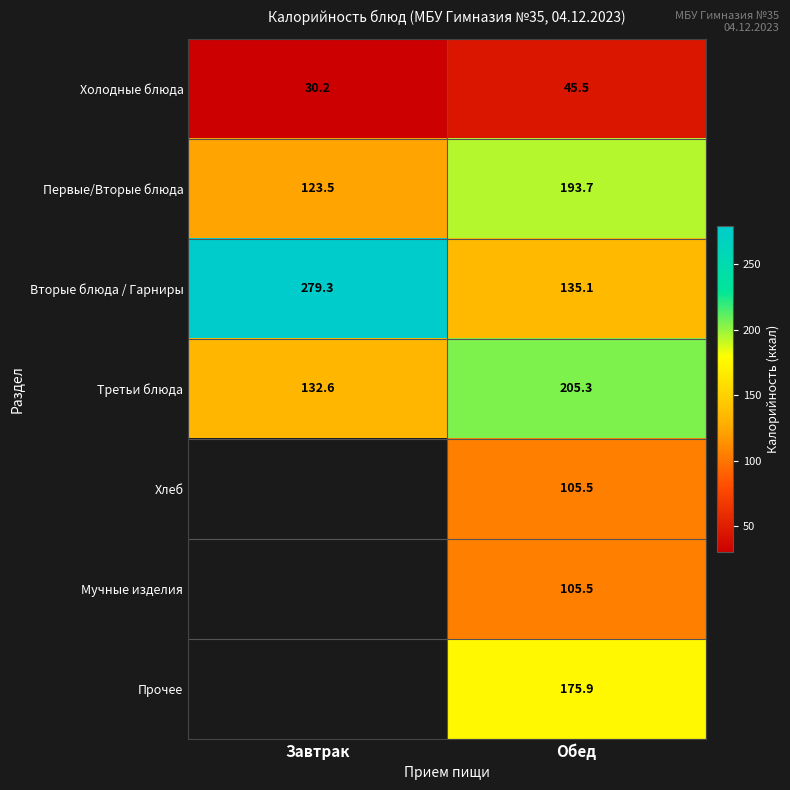

The value of Вторые блюда / Гарниры at Завтрак is 279.3. True or false?

True